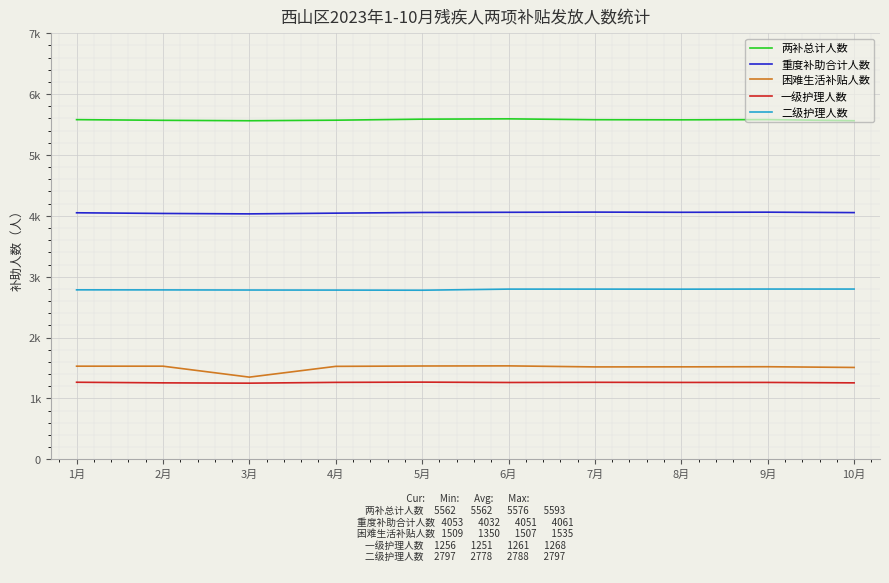

True or false: 困难生活补贴人数 and 二级护理人数 cross at least once.

False